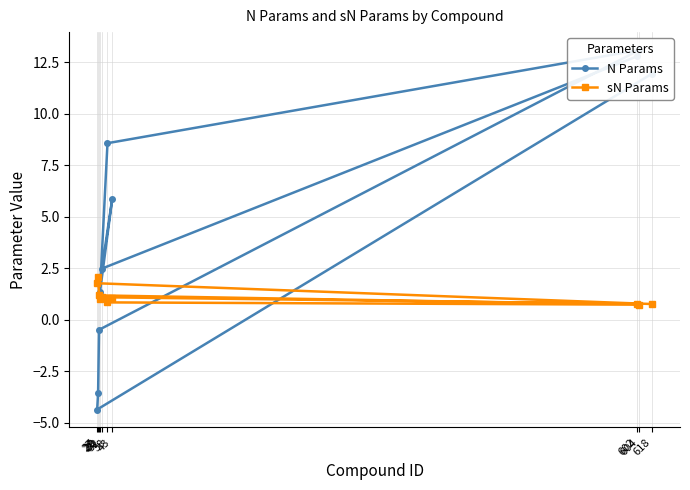

List the labels in order of N Params value, largest first.

604, 602, 618, 38, 43, 32, 30, 29, 28, 27